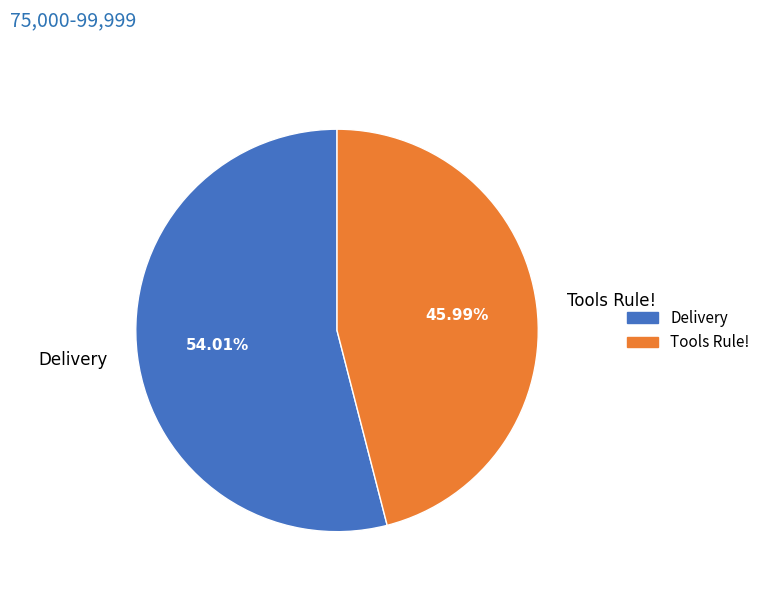

To the nearest percent, what percentage of the pie is Tools Rule!?

46%